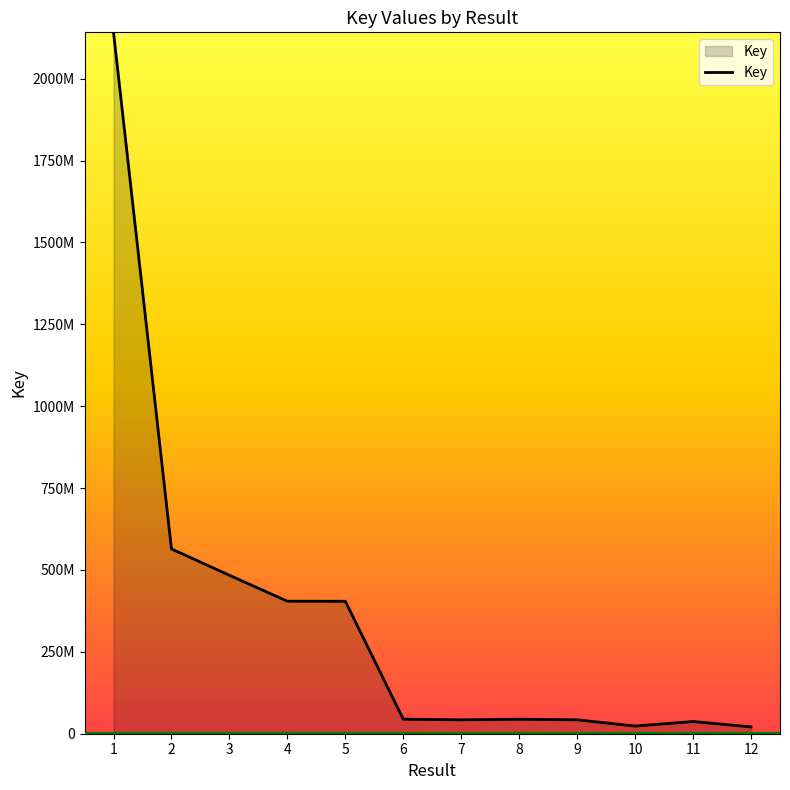

Does the chart display data point markers on the line(s)?

No